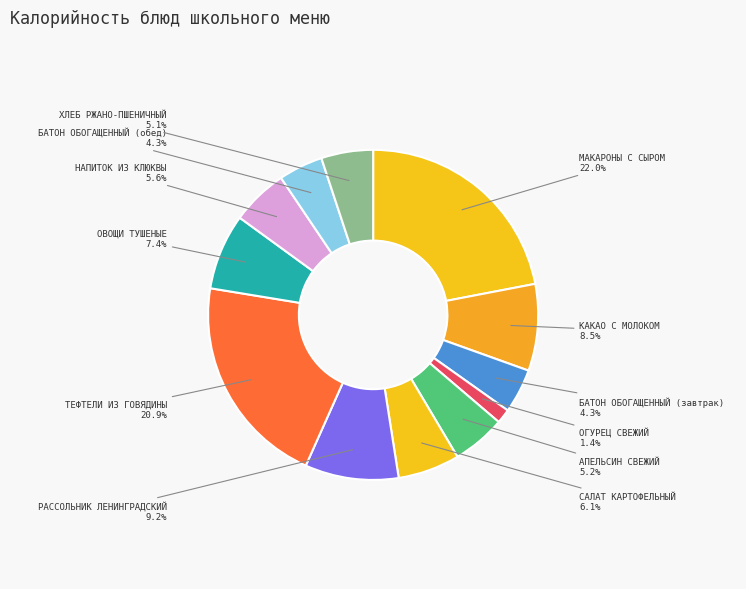

Which slice is the smallest?

ОГУРЕЦ СВЕЖИЙ